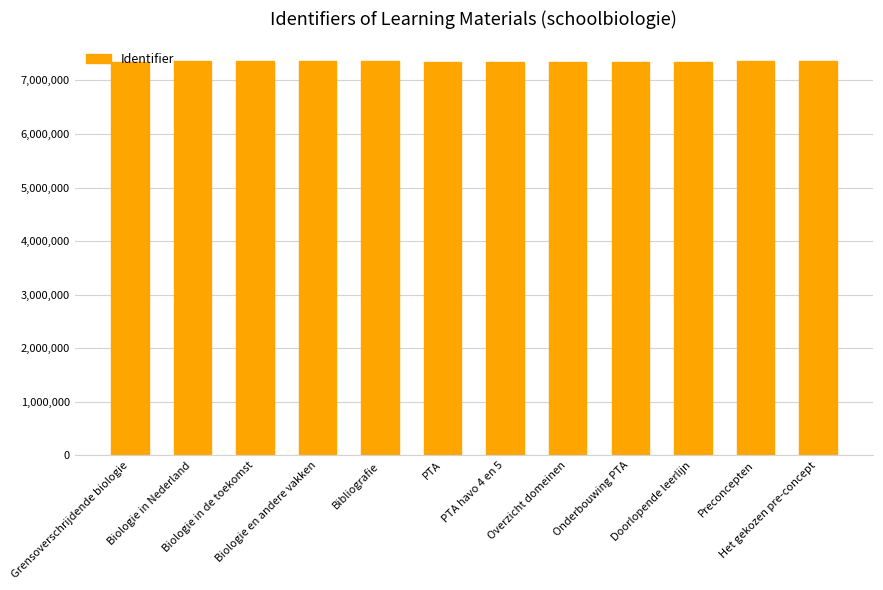

How many values are below 7359820?

6